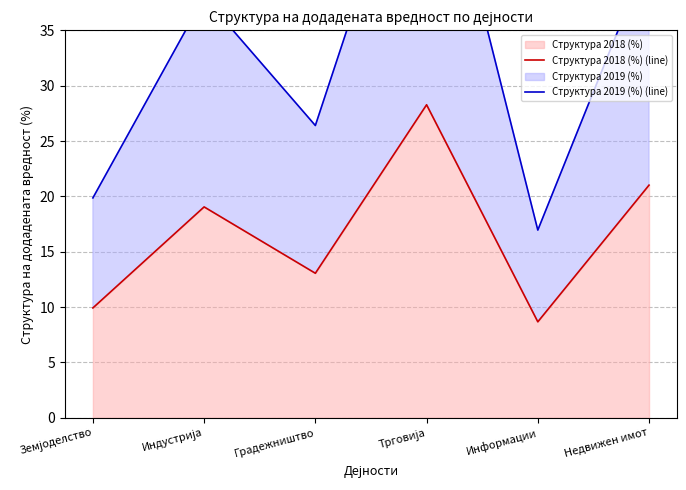

At which category does Структура 2018 (%) (line) reach its first local valley?

Градежништво